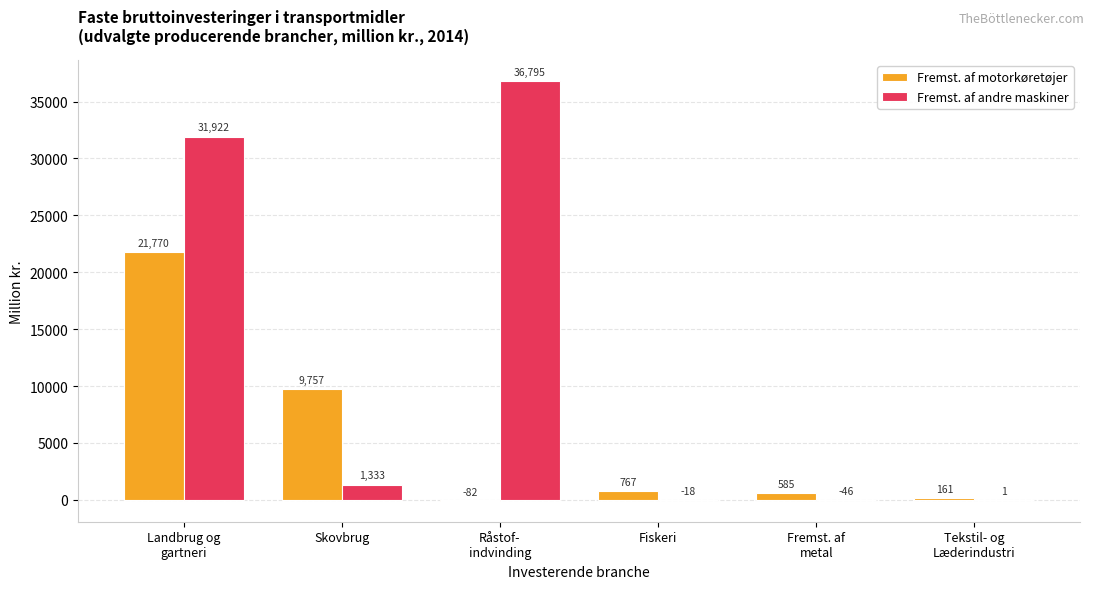

What value does the Fremst. af motorkøretøjer series have at Fiskeri?

767.4